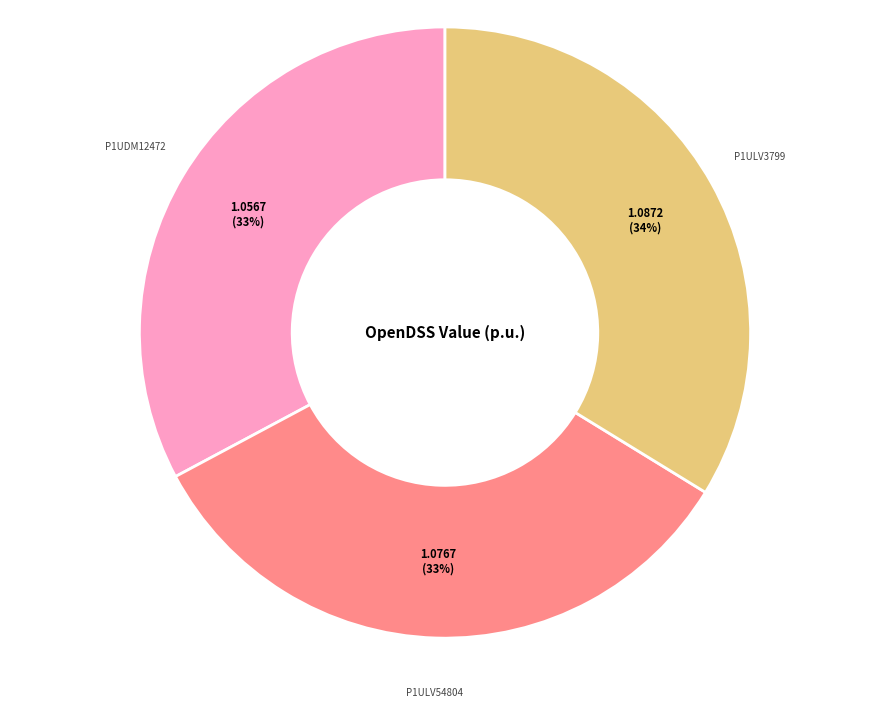

Is there any slice that represents more than half of the pie?

No